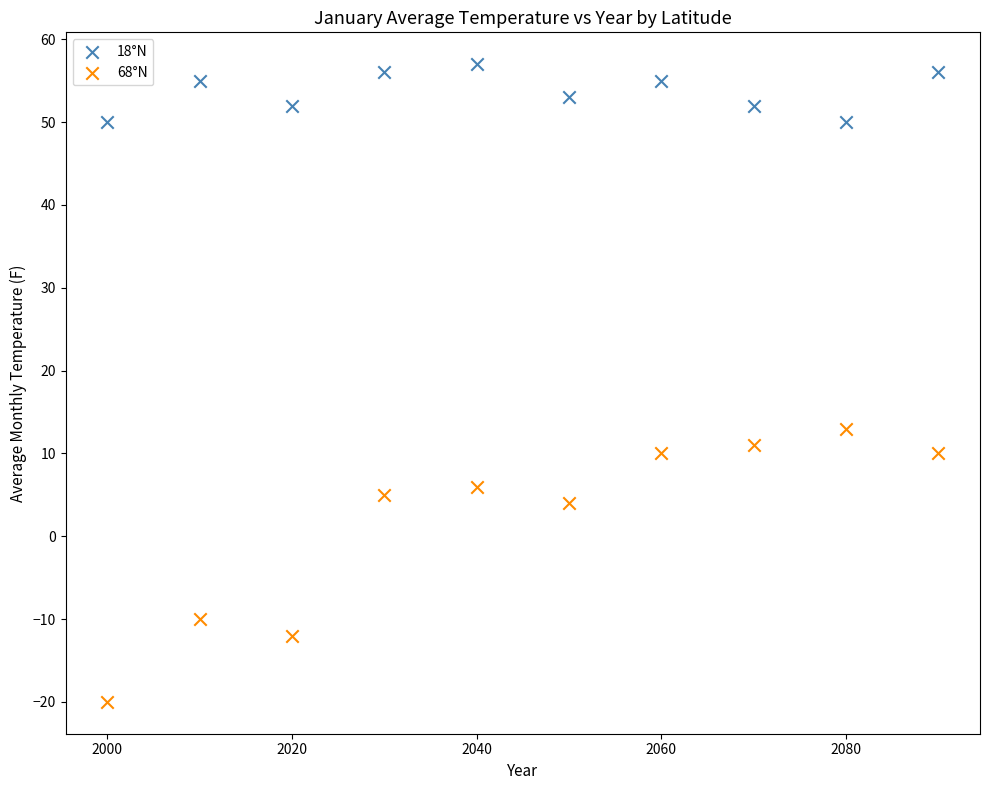

Which series reaches the minimum Y coordinate?

68°N